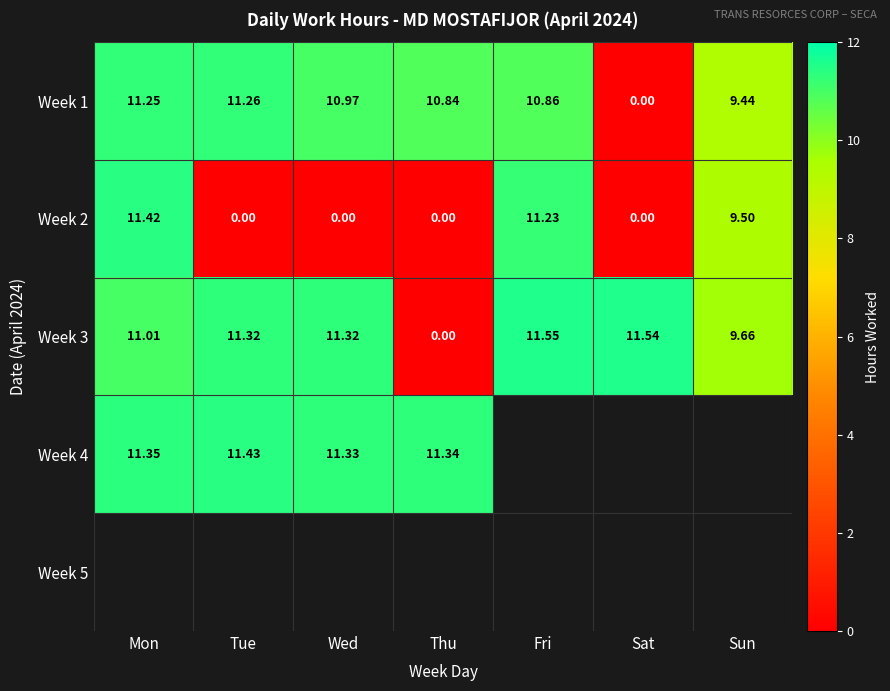

List the labels in order of Week 1 value, smallest first.

Sat, Sun, Thu, Fri, Wed, Mon, Tue